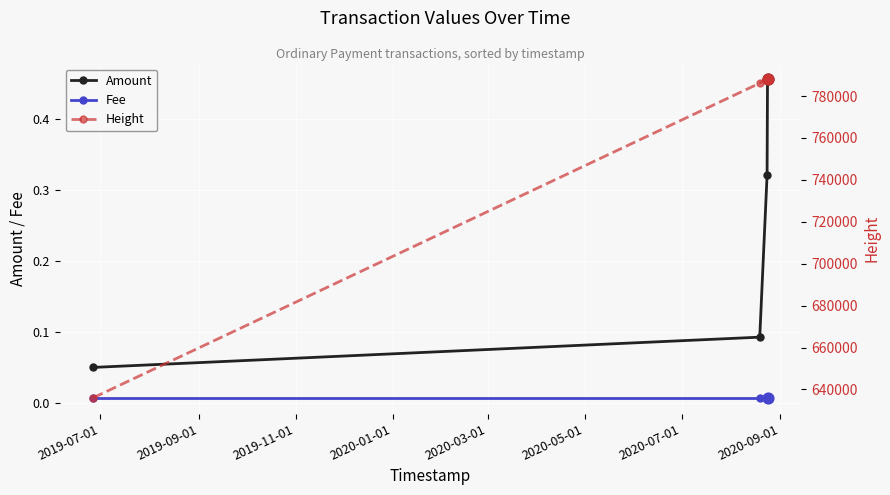

Count the Amount values in the range 0 to 1.

4